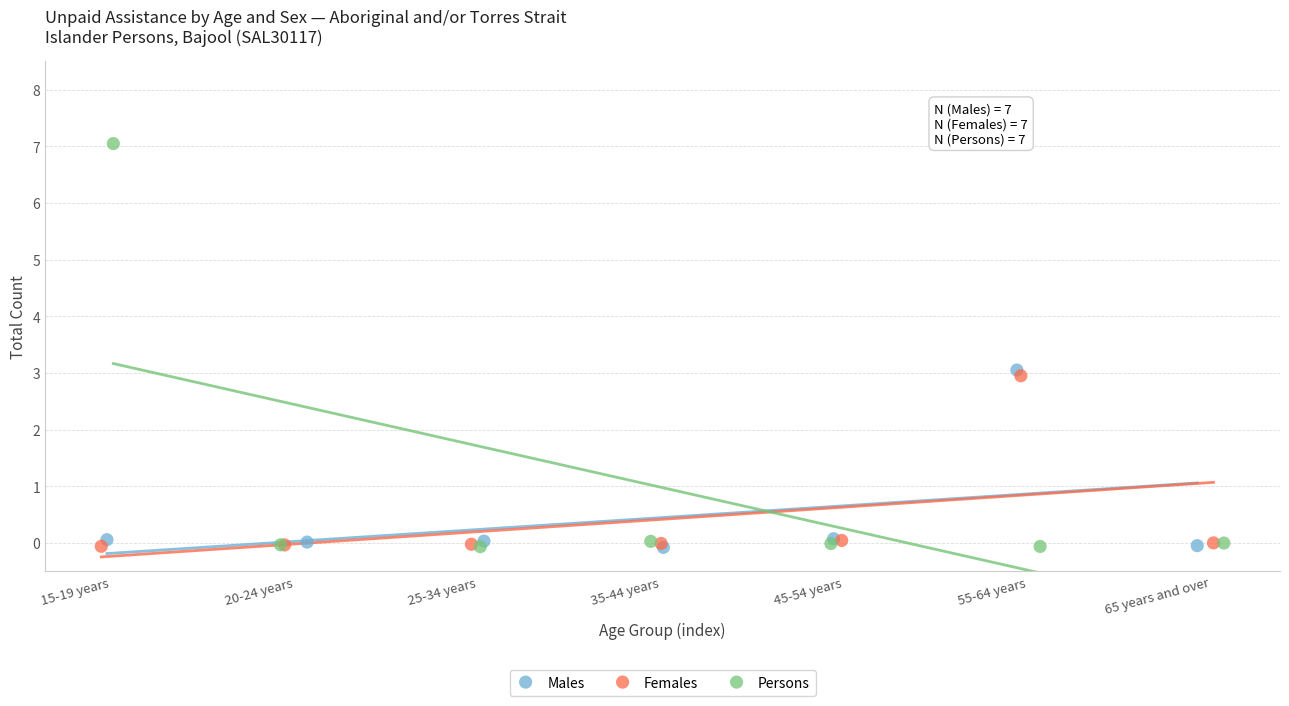

What are all the series names shown in the legend?

Males, Females, Persons